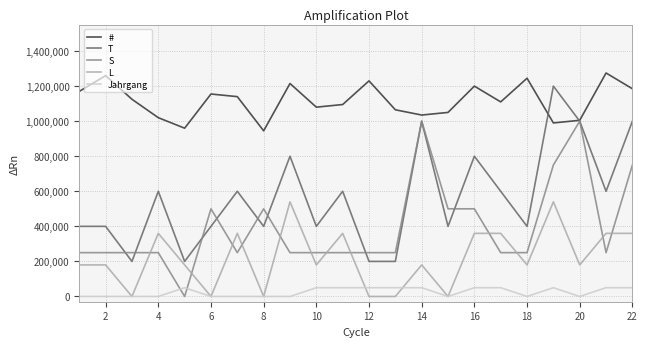

How many intersections are there between # and T?

2